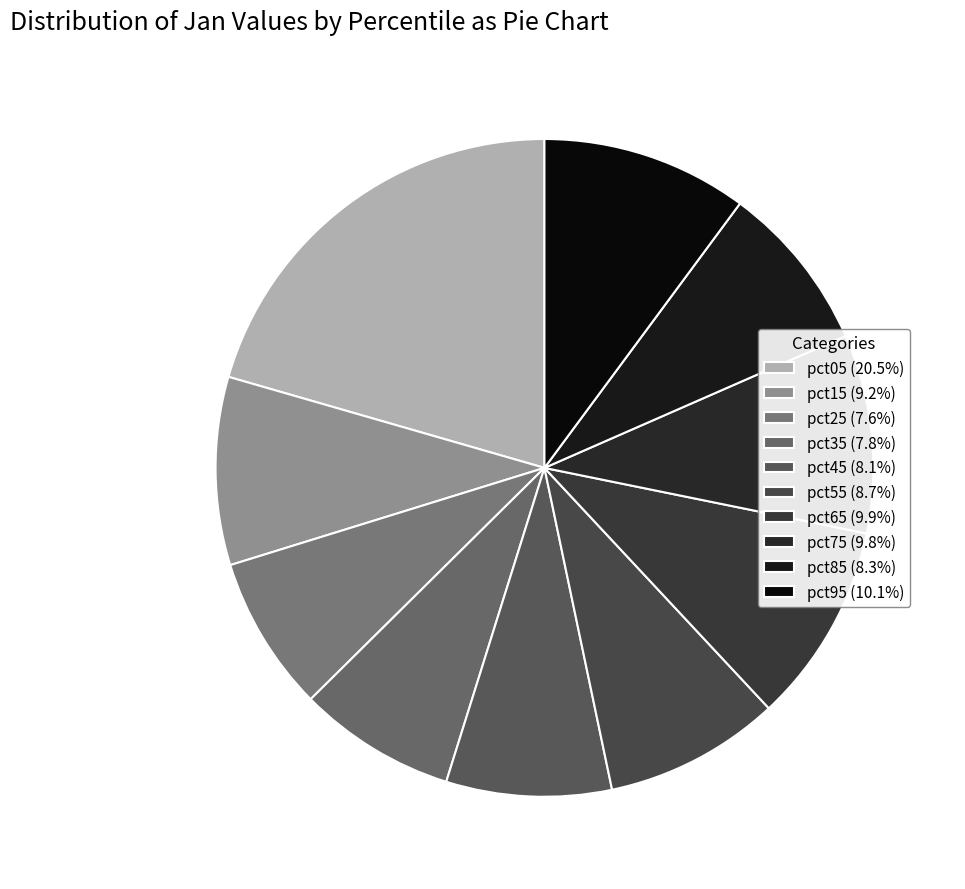

To the nearest percent, what portion does pct75 represent?

10%